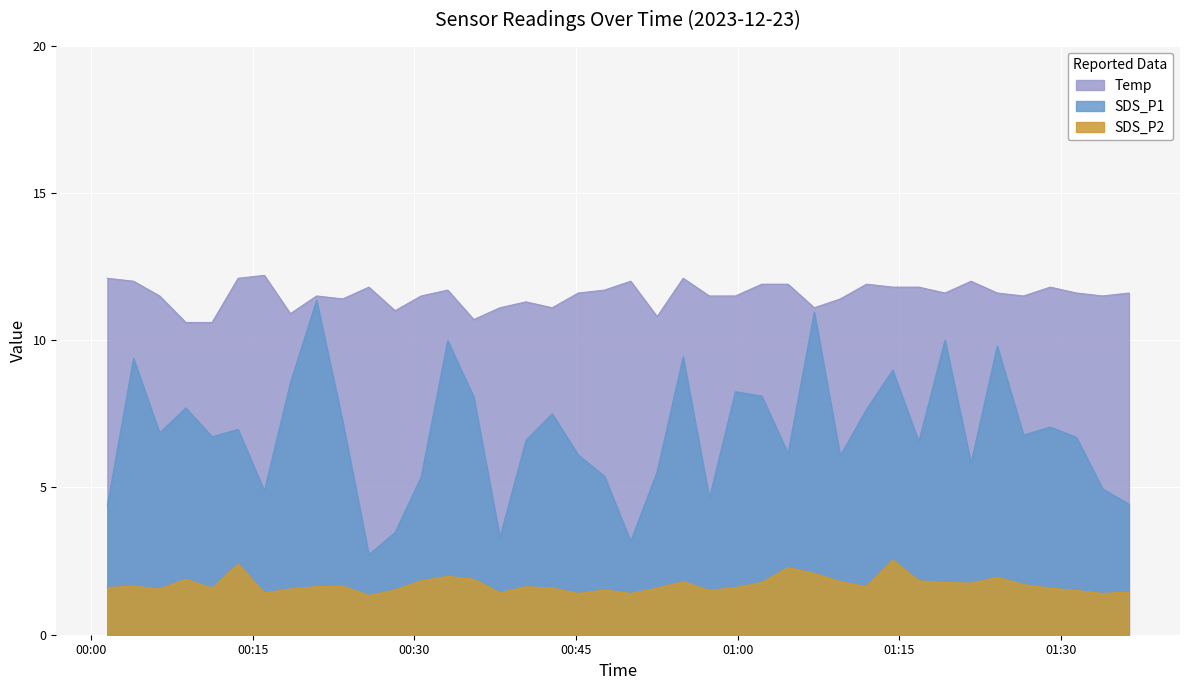

True or false: Temp and SDS_P1 cross at least once.

False